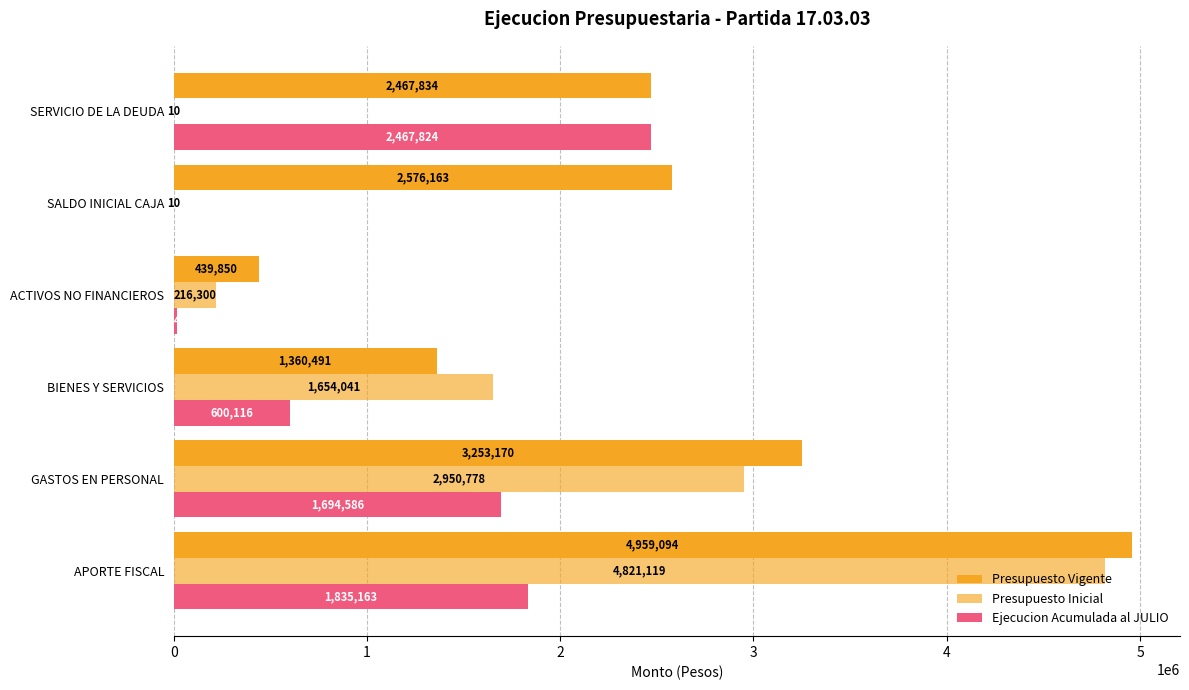

Count the number of data series in this chart.

3